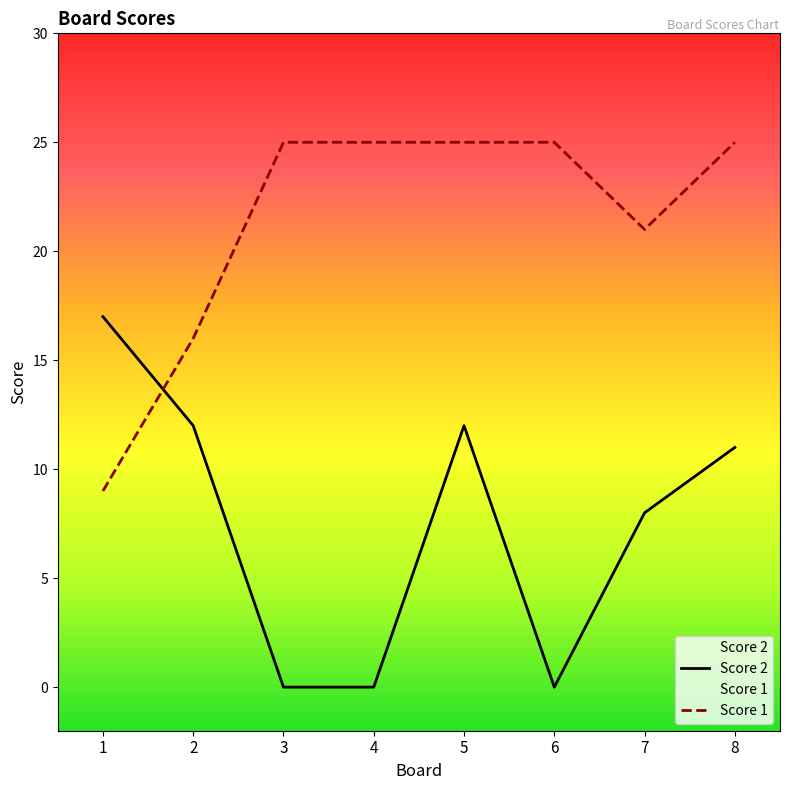

True or false: Score 1 and Score 2 intersect in this chart.

True